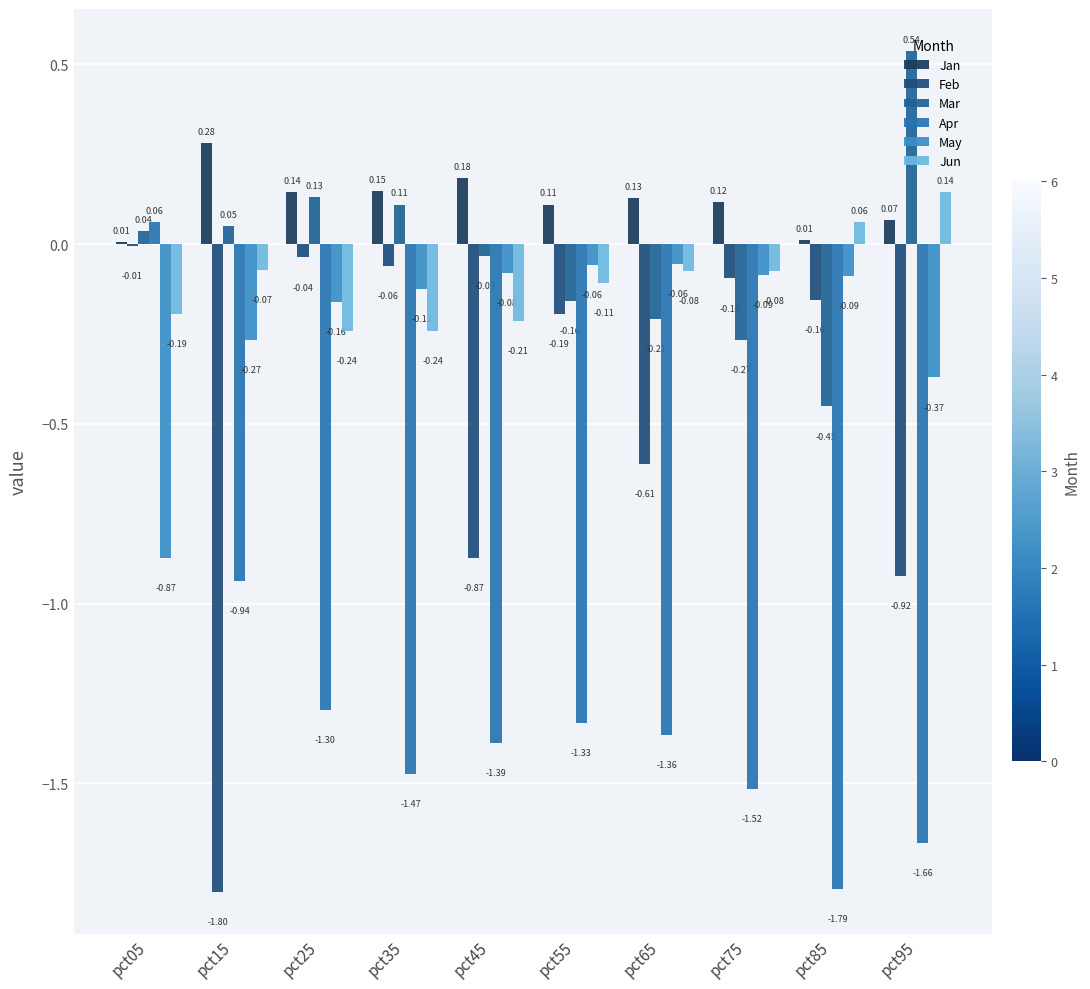

Read the Mar value at pct35.

0.1